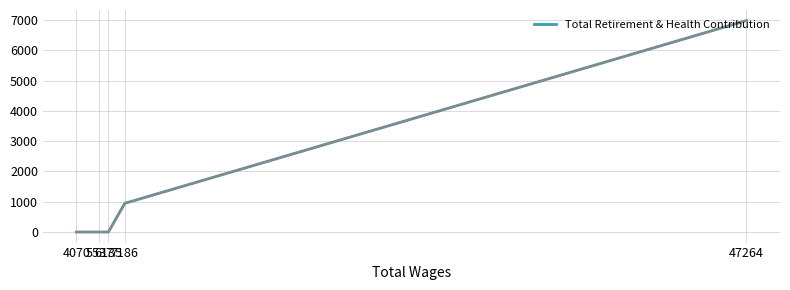

The value at 6135 is 3538. True or false?

False